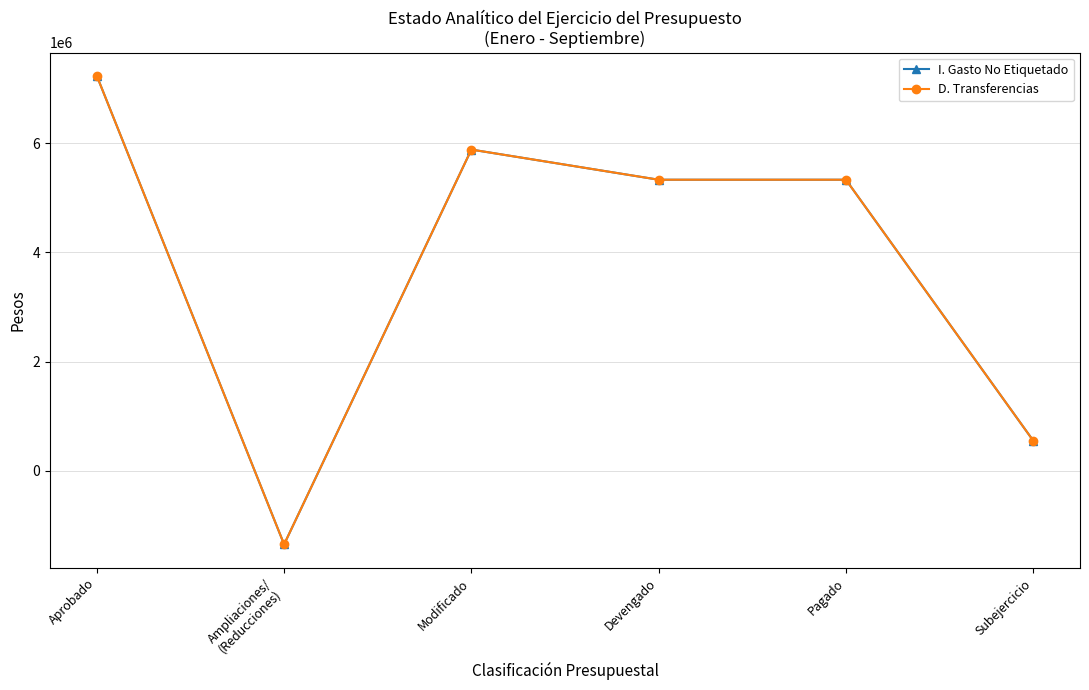

True or false: I. Gasto No Etiquetado and D. Transferencias intersect in this chart.

False